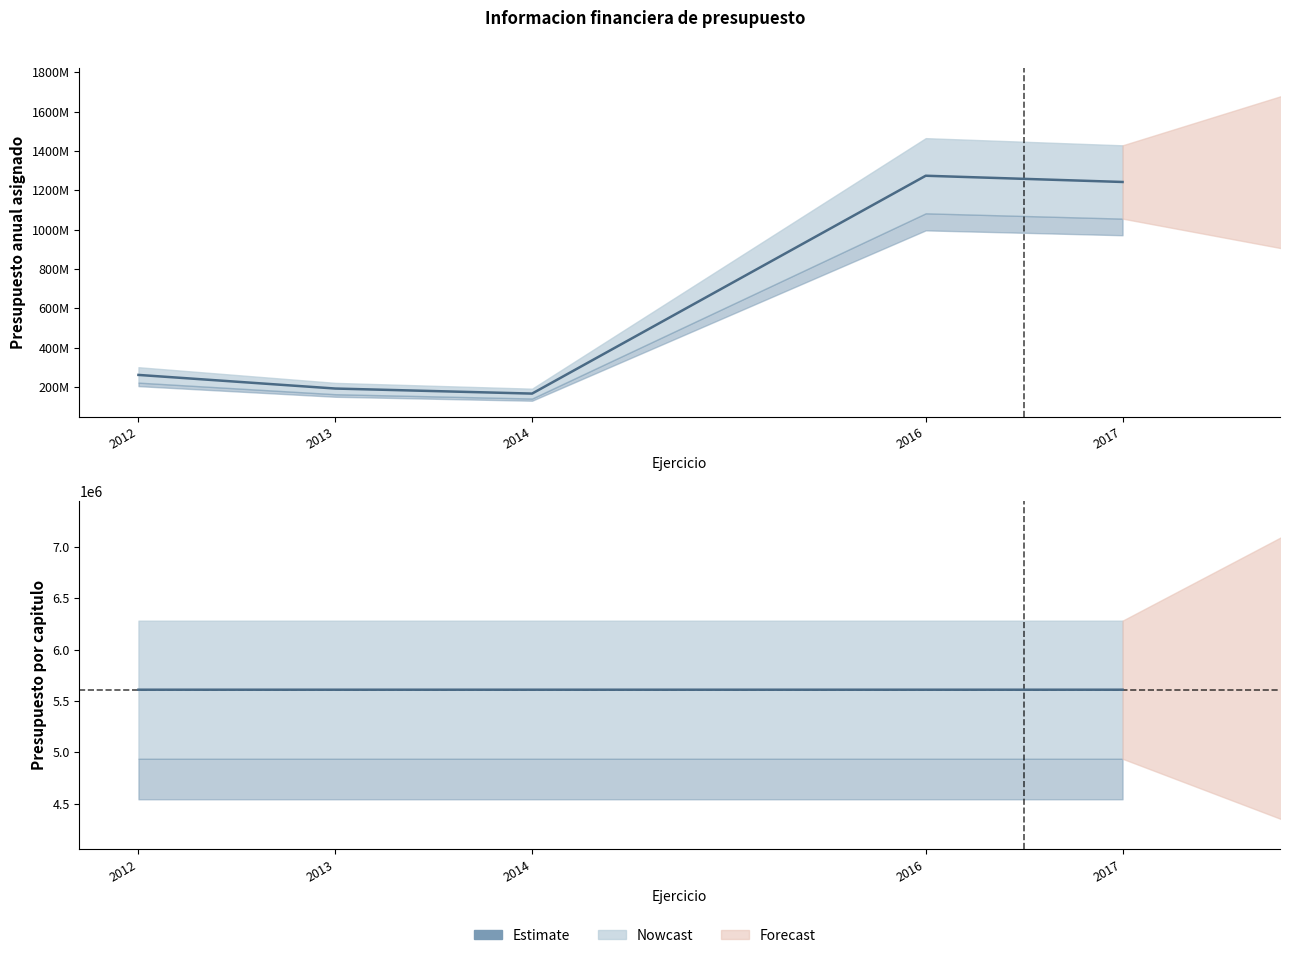

What is the lowest value of the Presupuesto anual asignado series?

166490650.8